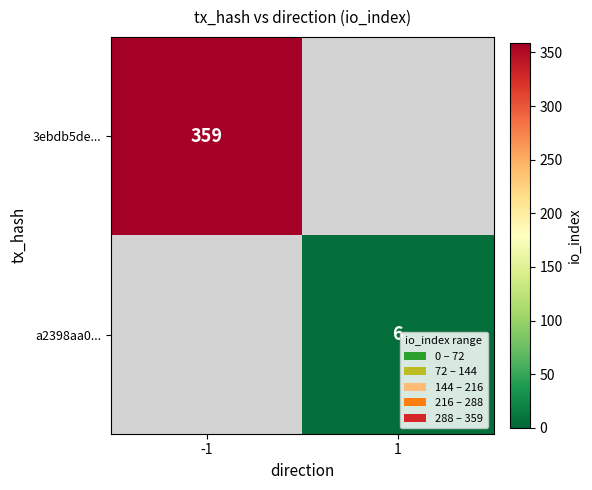

Rank the series at -1 from lowest to highest value.

a2398aa0..., 3ebdb5de...